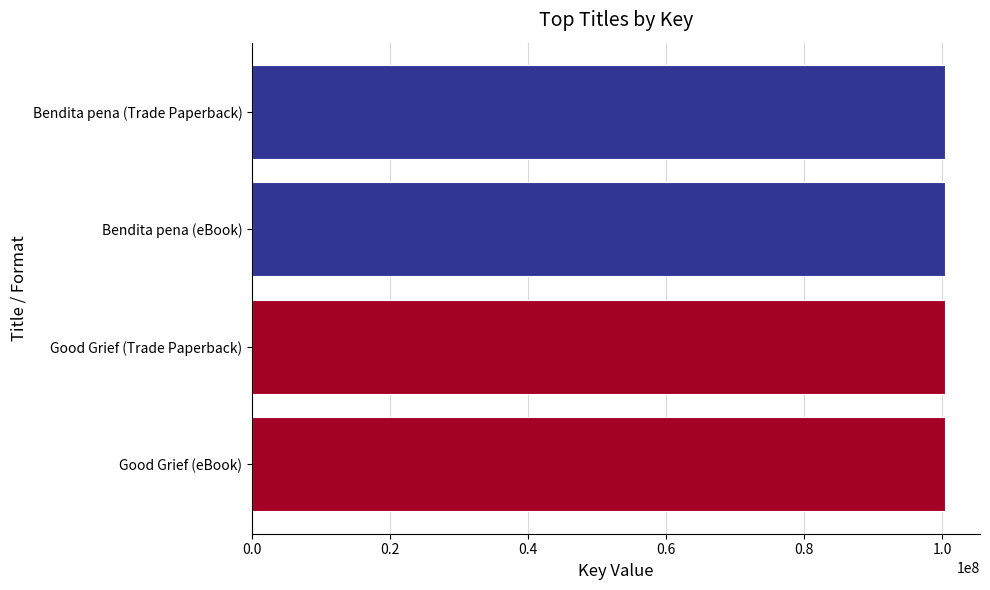

Are the bars grouped side by side (vs. stacked)?

No